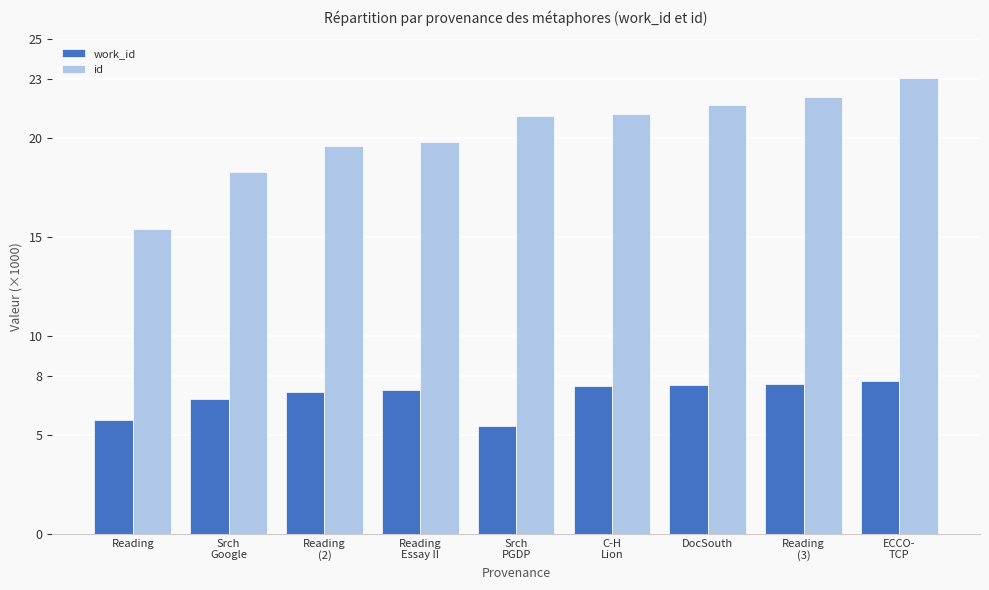

What is the highest value of the id series?

23.0